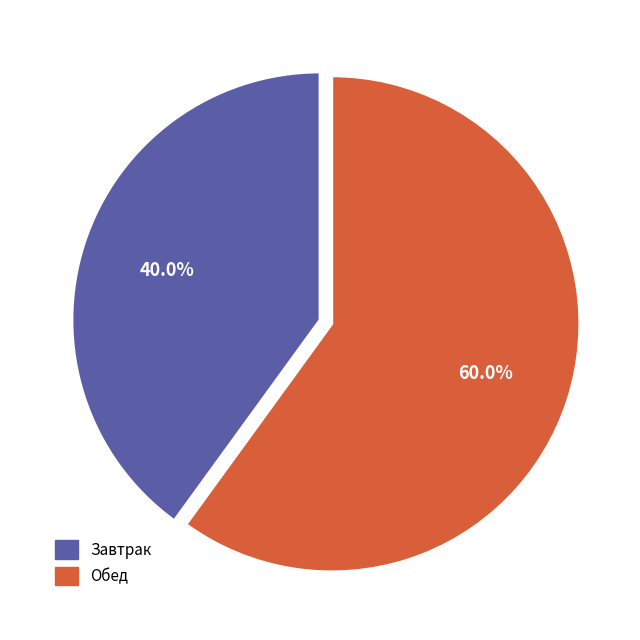

What is the majority slice?

Обед